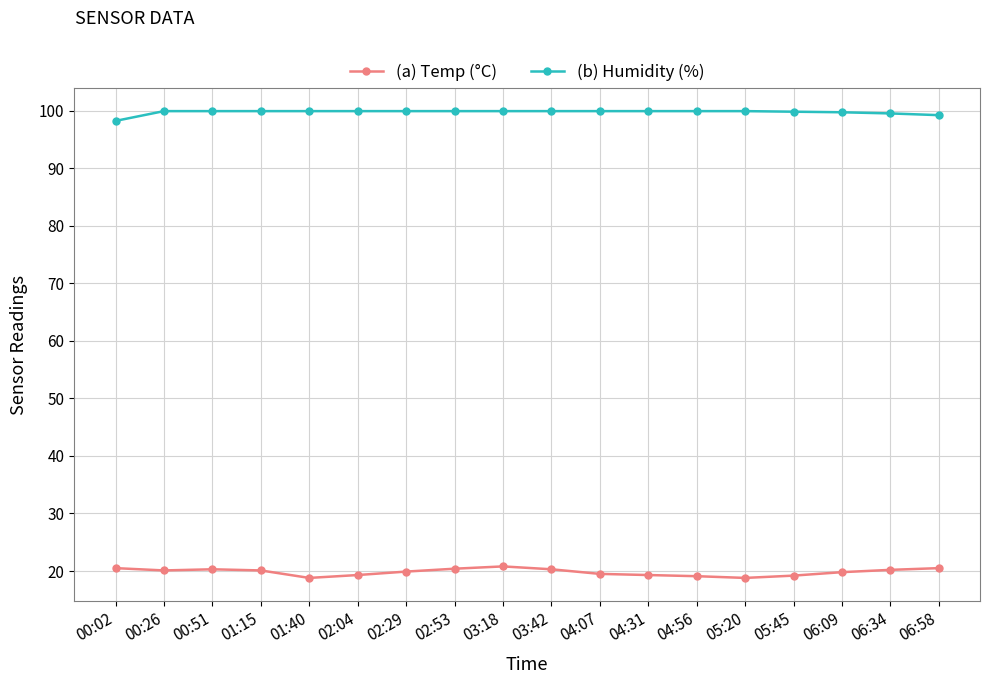

What position from the left is 02:04?

6